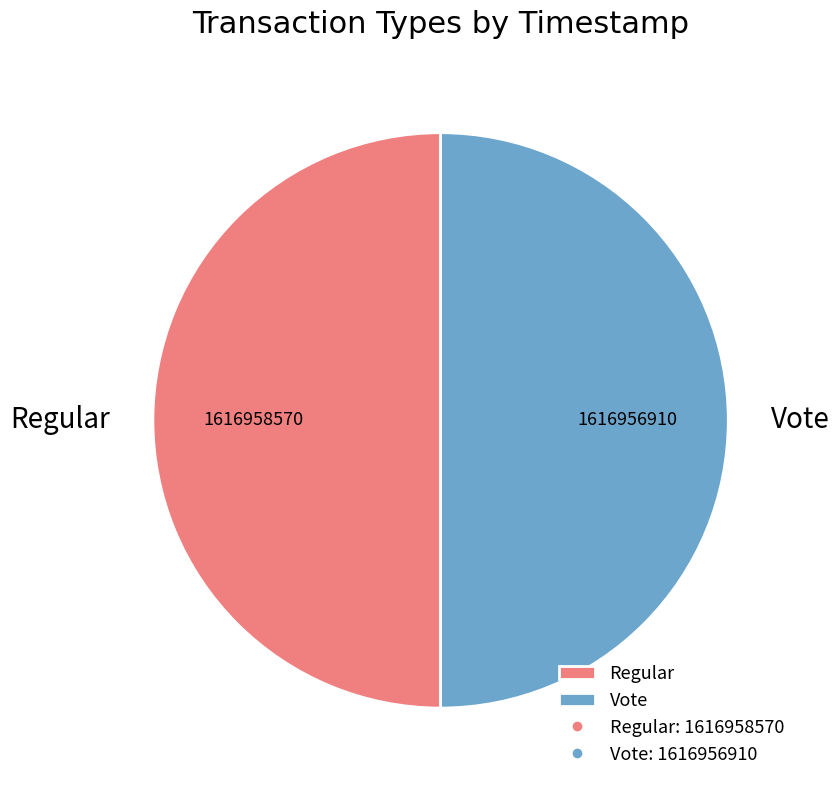

Do Vote and Regular together represent more than half of the pie?

Yes